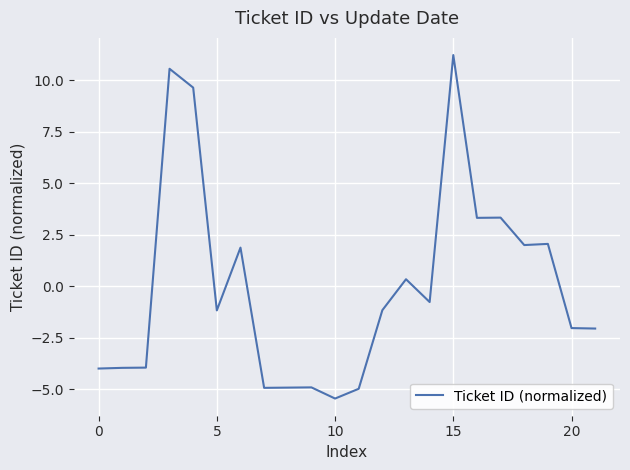

How many categories are shown in the chart?

22